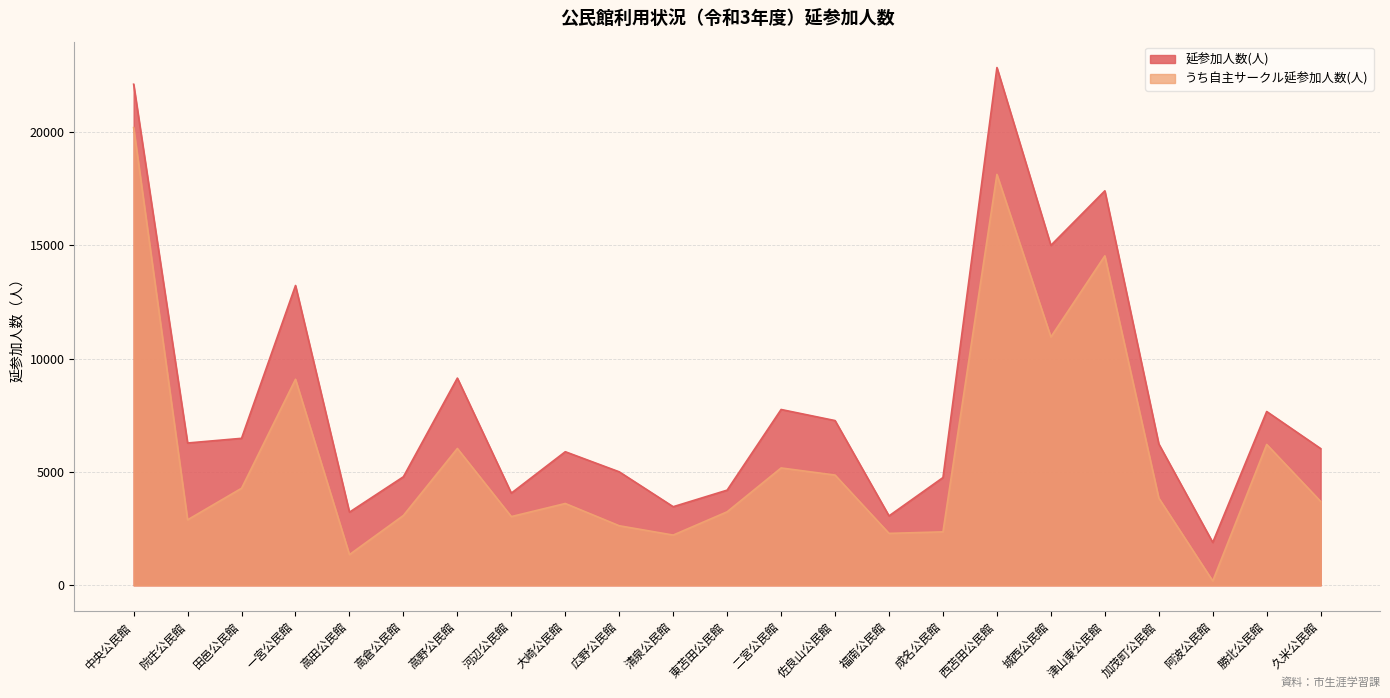

Reading left to right, transcribe all the data shown in this chart.

延参加人数(人): 22108	6280	6486	13228	3228	4791	9143	4068	5895	5008	3469	4200	7758	7269	3064	4755	22843	15000	17405	6240	1893	7669	6034
うち自主サークル延参加人数(人): 20194	2891	4283	9091	1356	3083	6039	3034	3611	2629	2218	3245	5179	4865	2292	2360	18129	10959	14536	3851	195	6217	3702